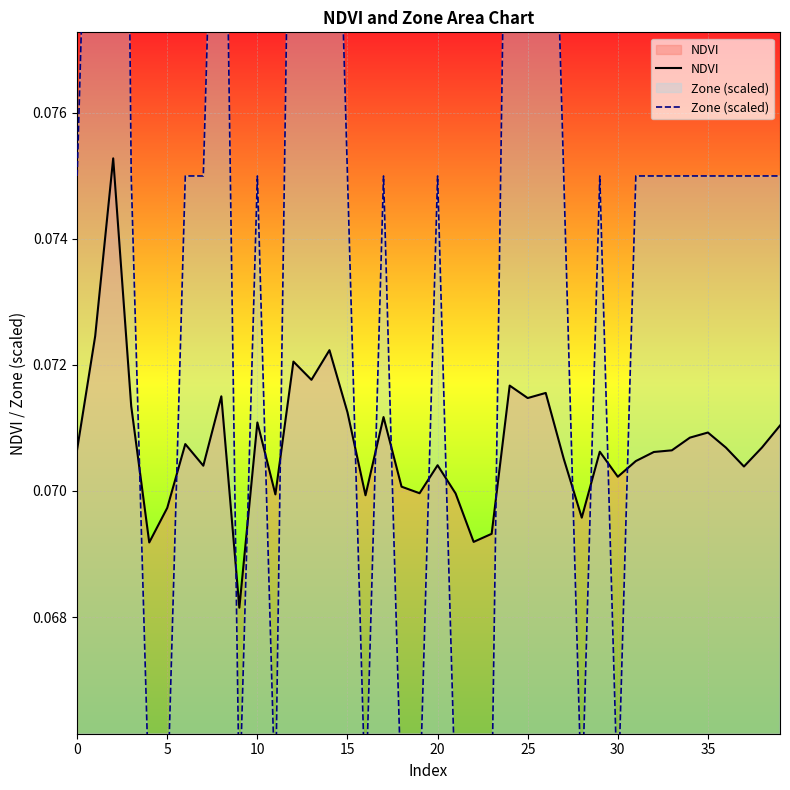

What are all the series names shown in the legend?

NDVI, Zone (scaled)